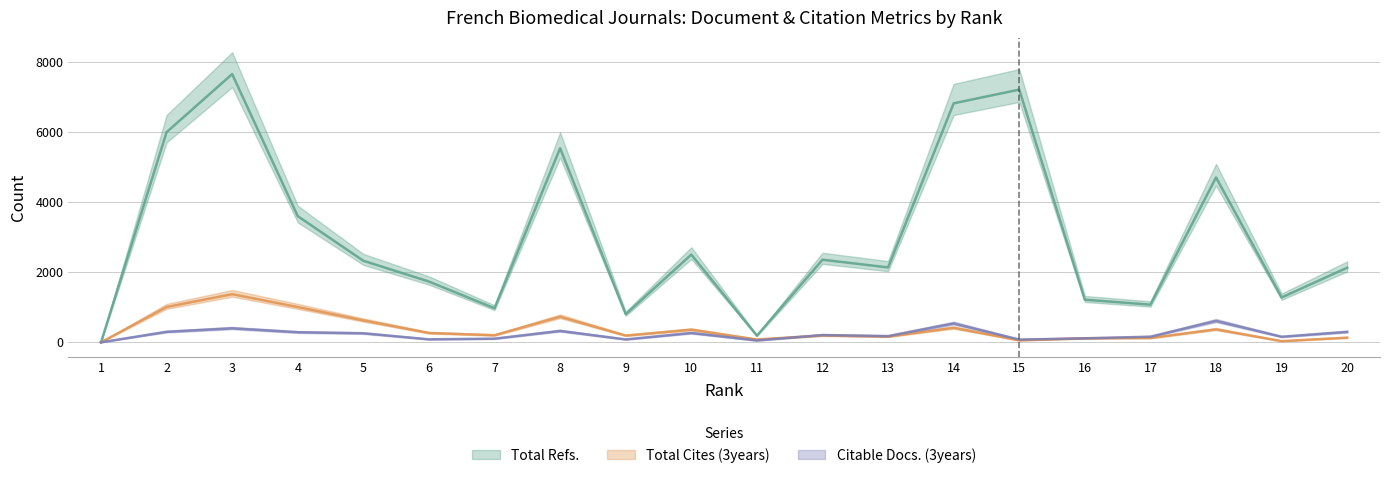

The value of Total Cites (3years) at 11 is 81. True or false?

True